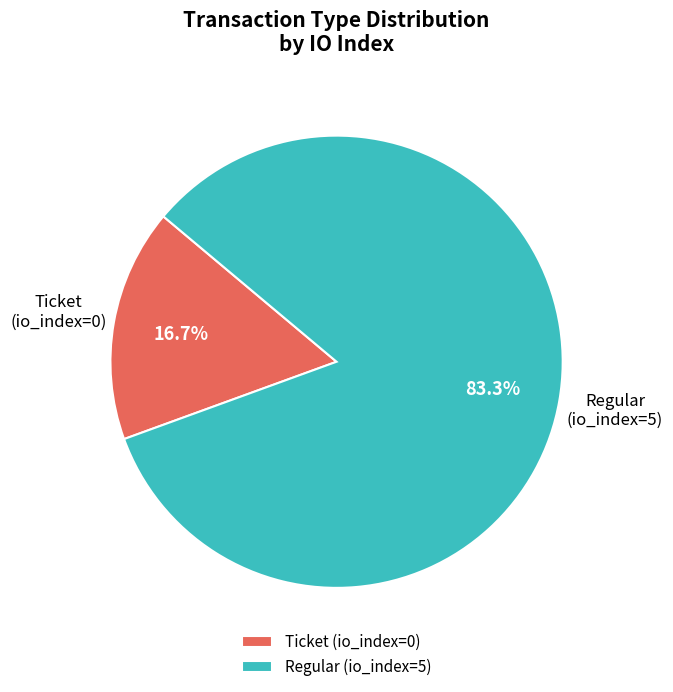

Do Regular (io_index=5) and Ticket (io_index=0) together represent more than half of the pie?

Yes